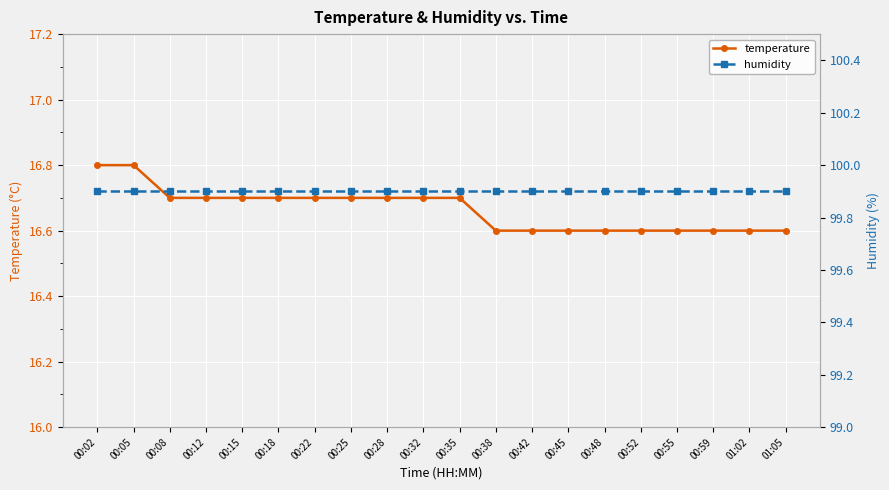

What is the difference between the maximum and second lowest values in the temperature series?

0.2